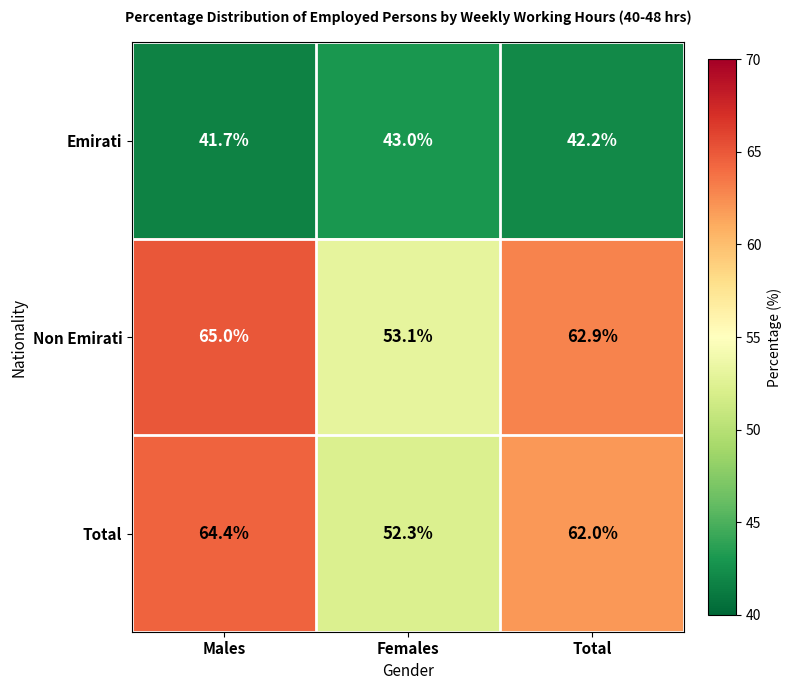

At how many categories does at least one series exceed 51?

3